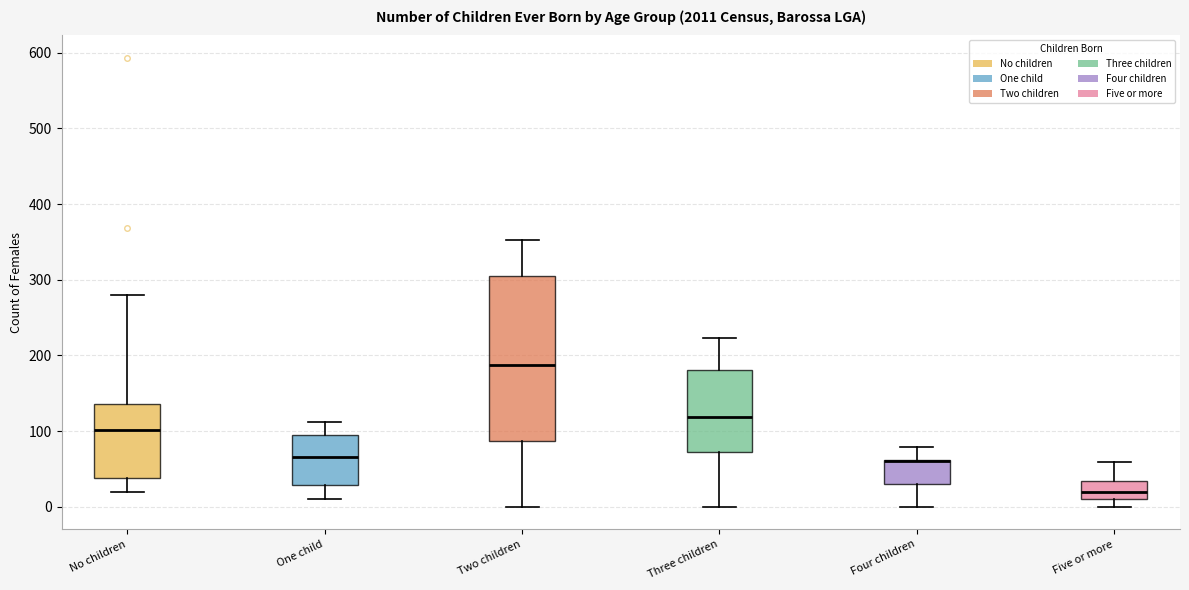

Which box is the tallest, from its lower edge to its upper edge?

Two children